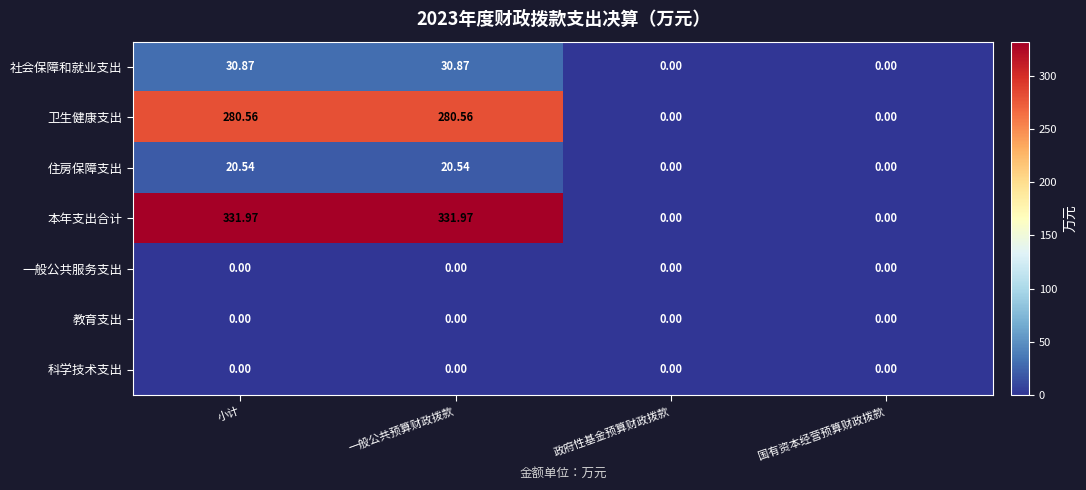

Which series has the largest total across all categories?

本年支出合计